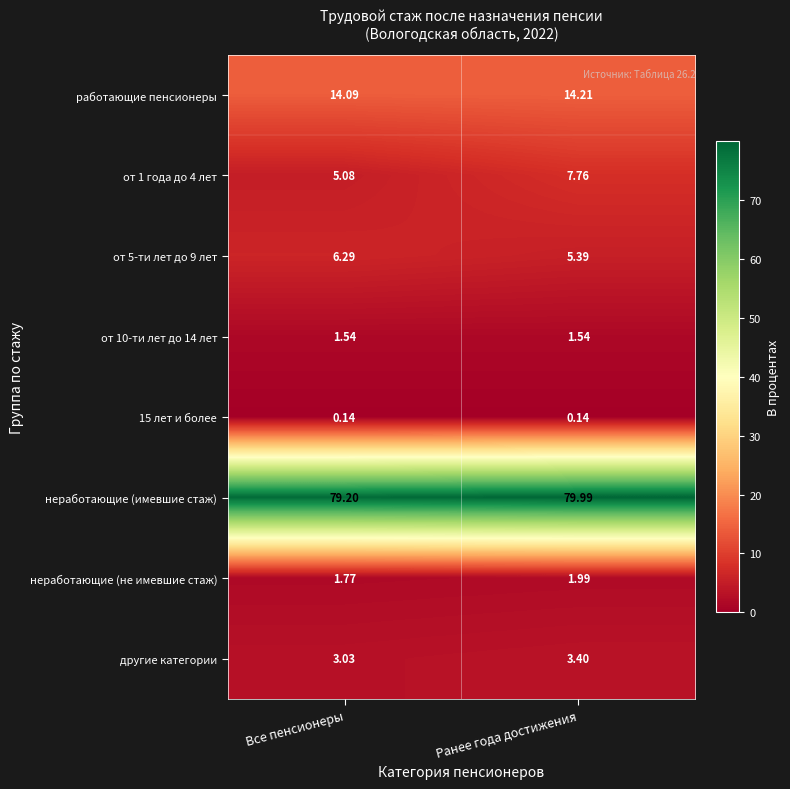

Where is работающие пенсионеры nearest to the value 14?

Все пенсионеры